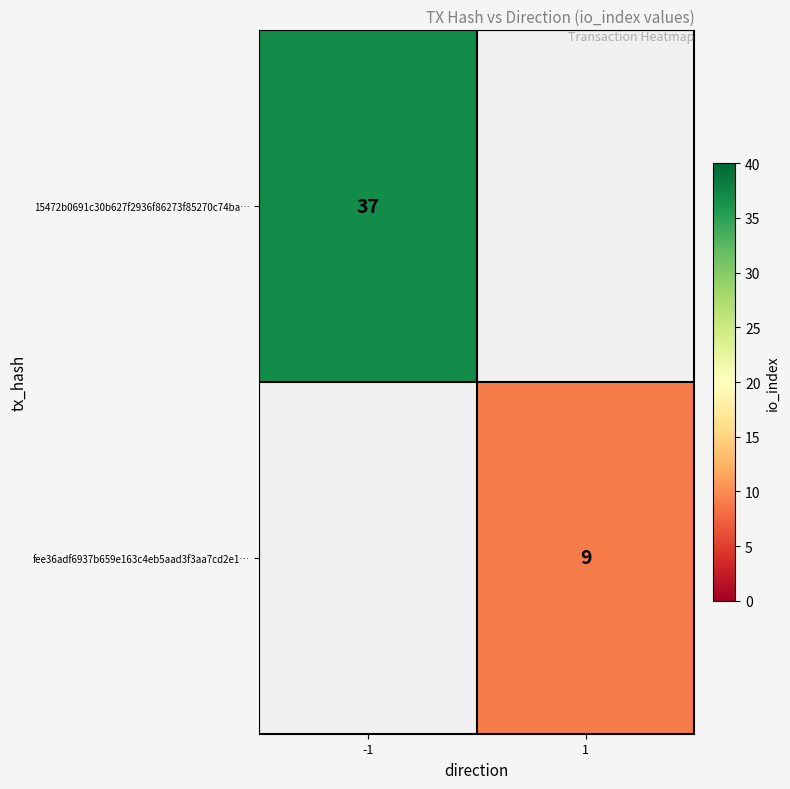

Between 1 and -1, which is larger?

-1